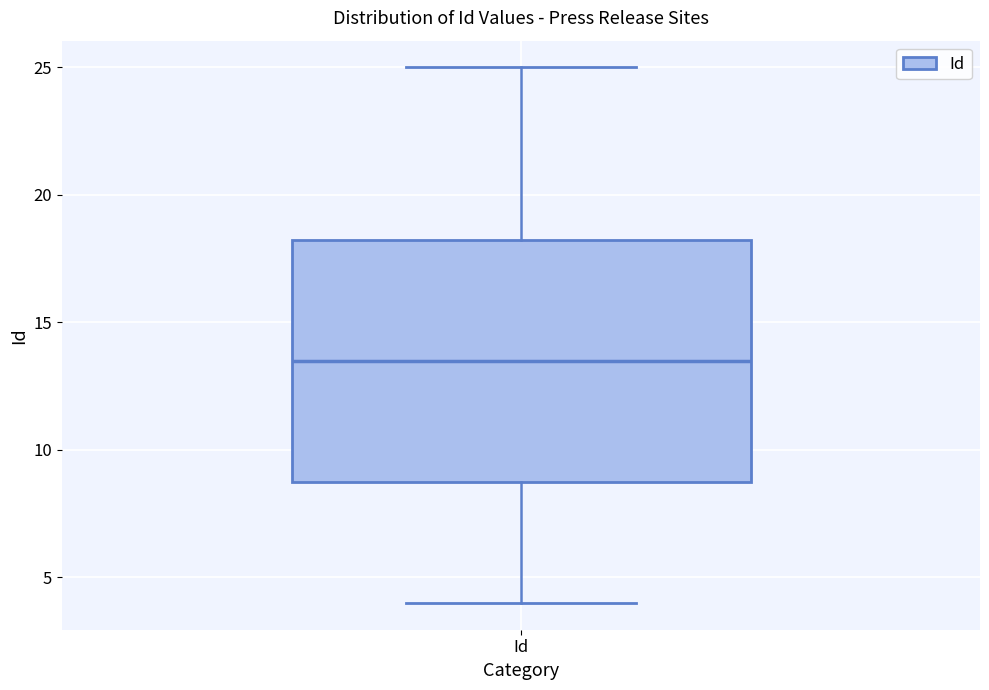

Transcribe this box plot: give where the median line is, the range the box spans, and where the two whiskers end, as read against the y-axis. The values are not printed on the chart, so give them approximately, as read against the axis.

median 13.5, box 9.0 to 18.5, whiskers 4.0 to 25.0